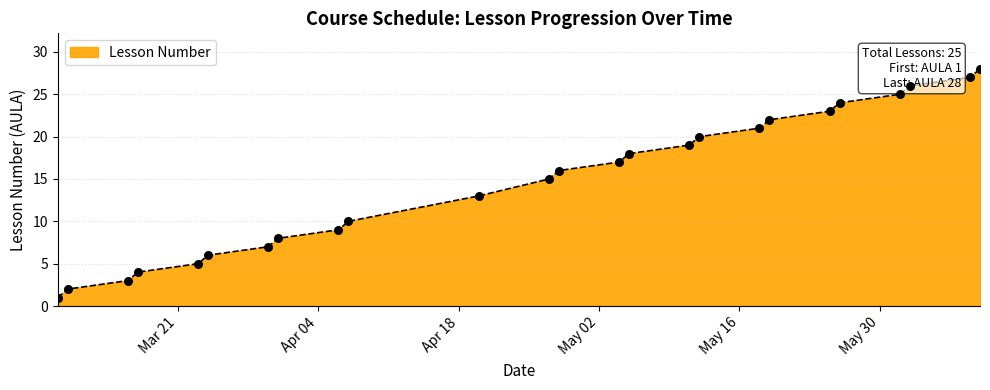

What is the difference between the maximum and minimum values?

27